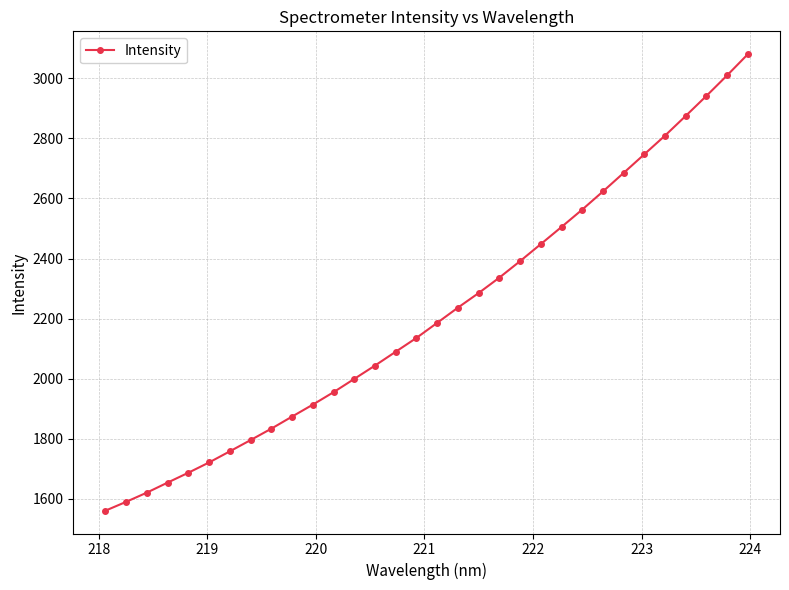

What is the difference between the maximum and minimum values?

1519.3